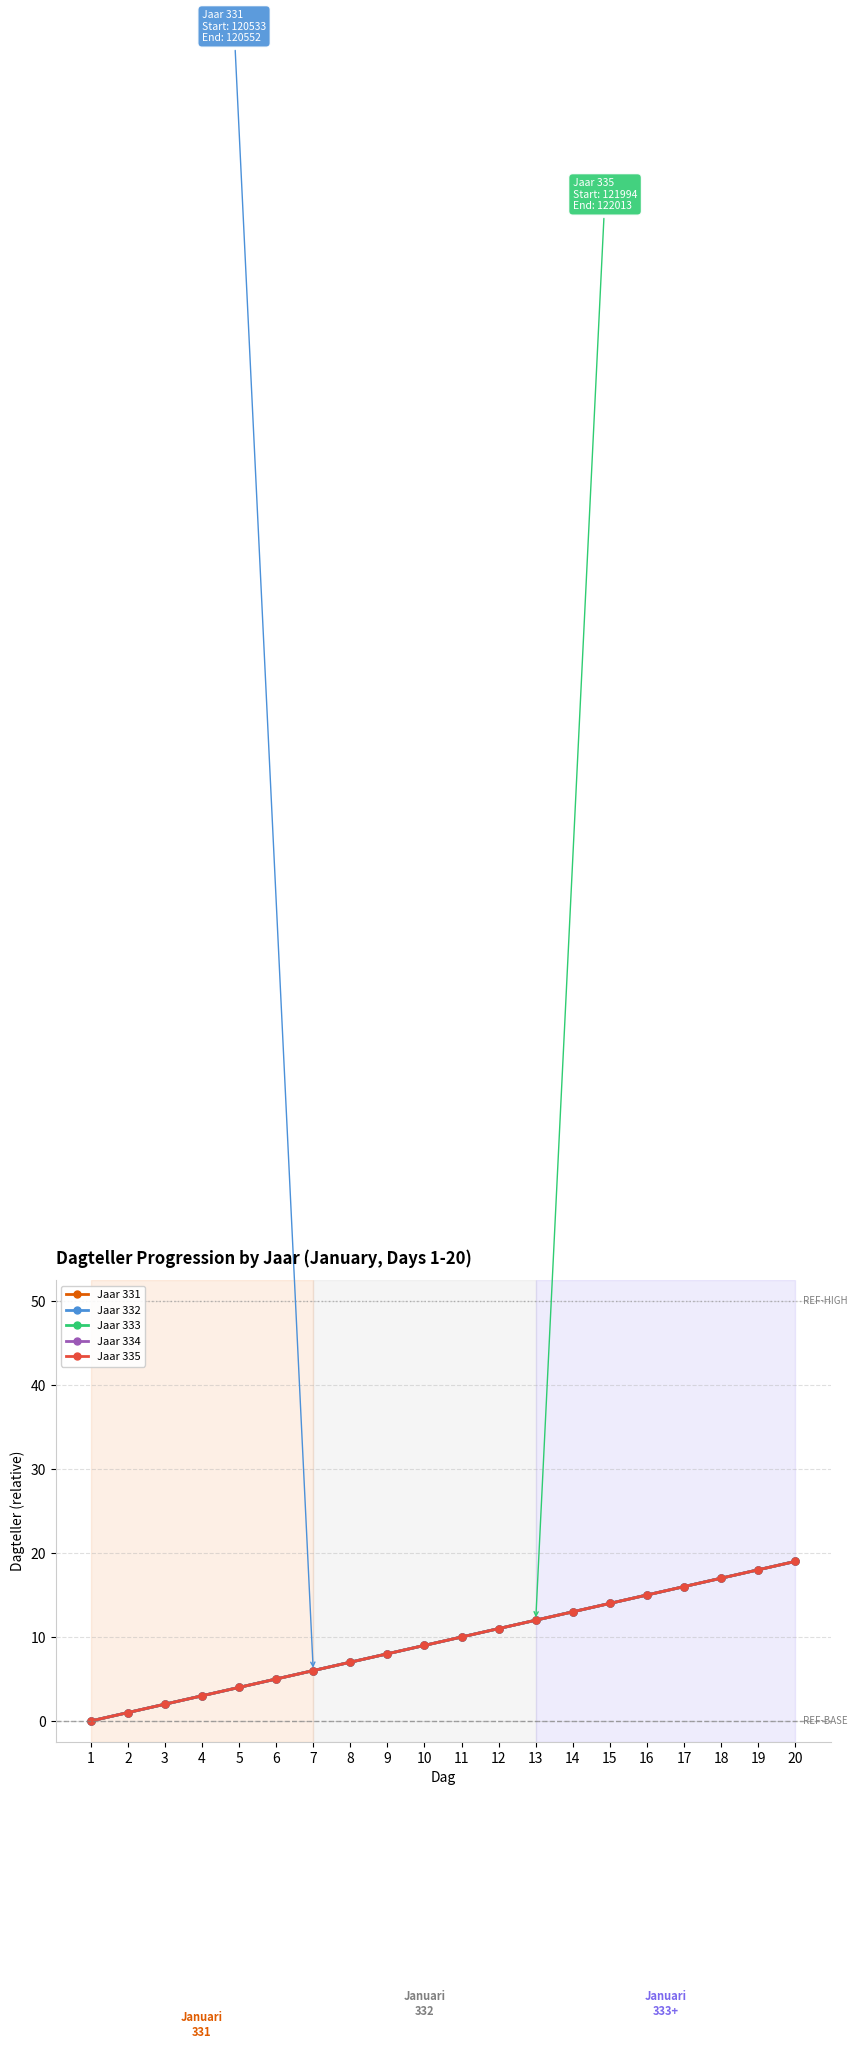

Is this an area chart (filled region under the line)?

No